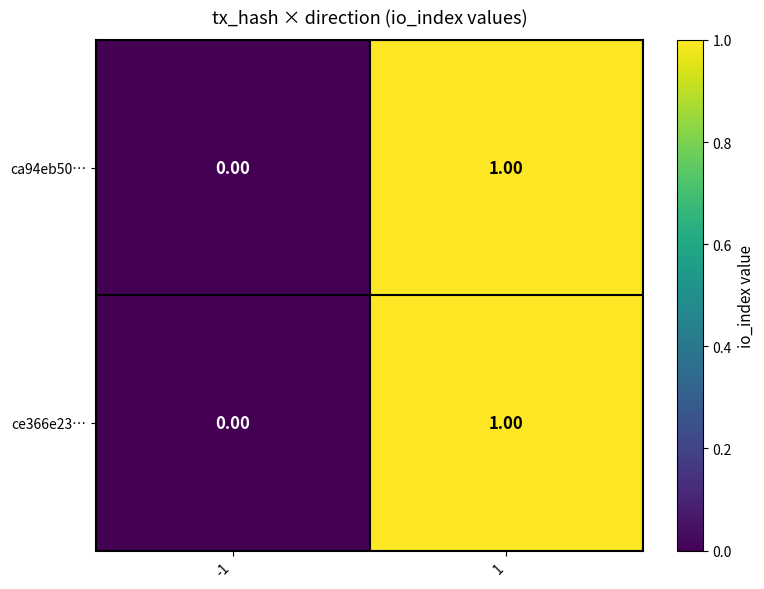

Is the value of ca94eb50… at -1 greater than the value of ce366e23… at 1?

No